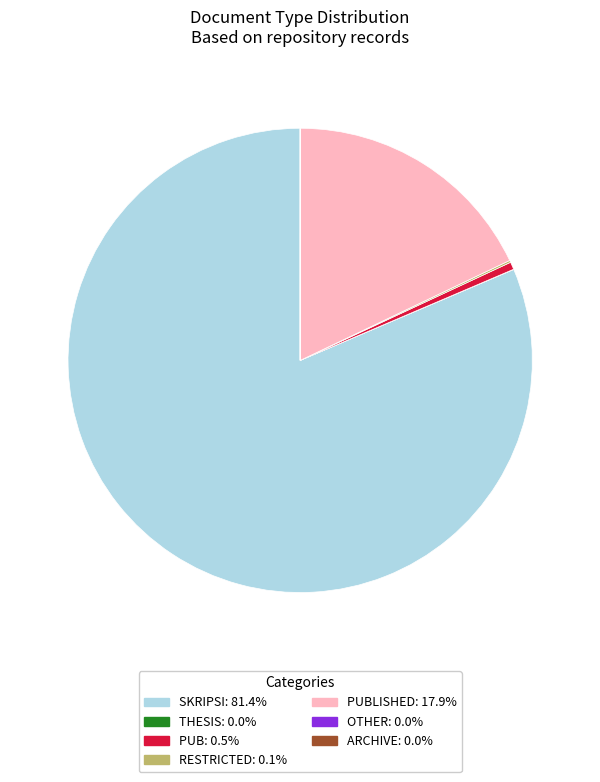

Is there a majority slice in this chart?

Yes